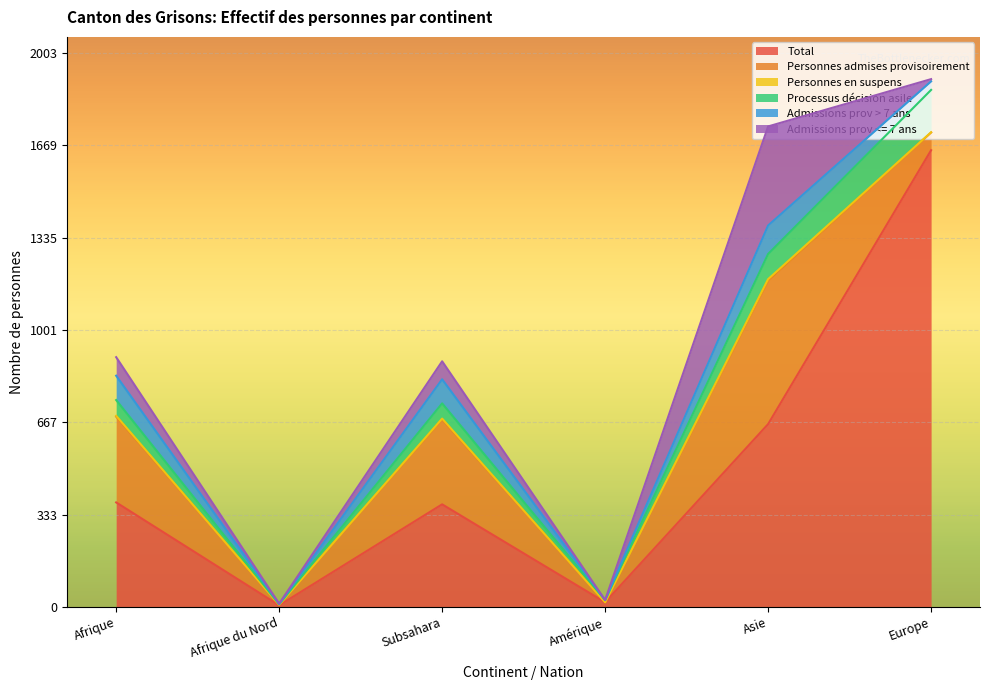

True or false: Total has a value of 555 at Afrique.

False